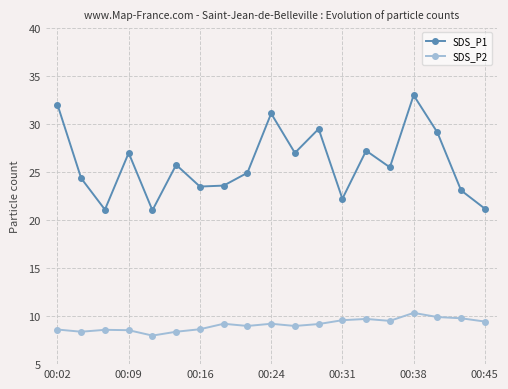

Count the number of categories in the chart.

19